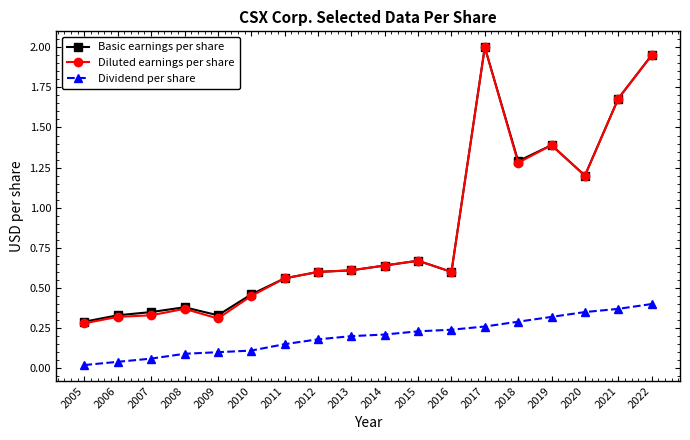

True or false: Basic earnings per share has more than 2 interior local peaks.

True